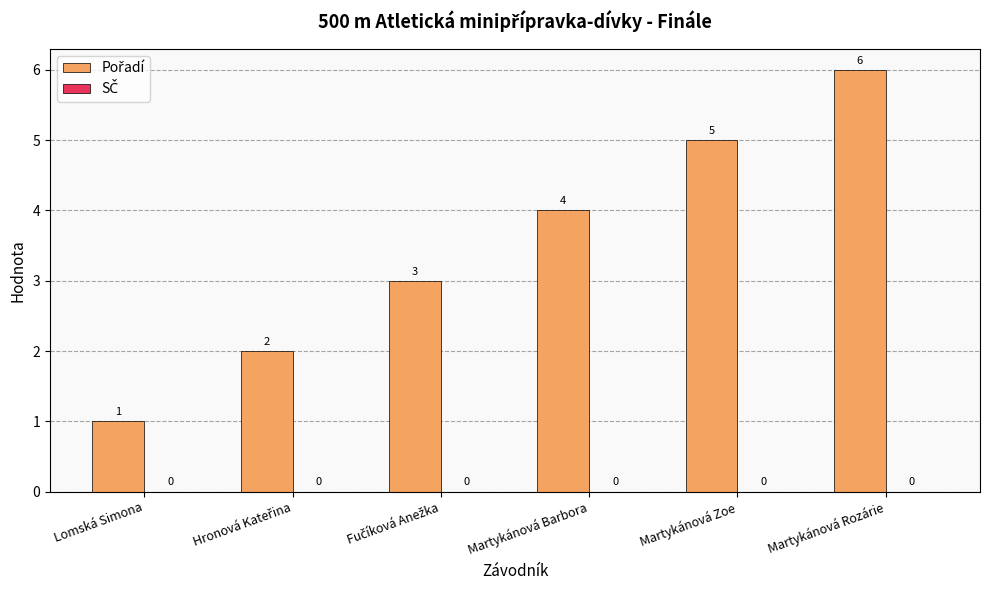

What is the label of the 1st bar from the left?

Lomská Simona